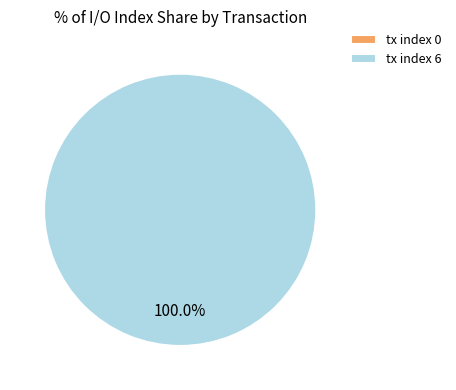

To the nearest percent, what is the combined percentage of tx index 0 and tx index 6?

100%